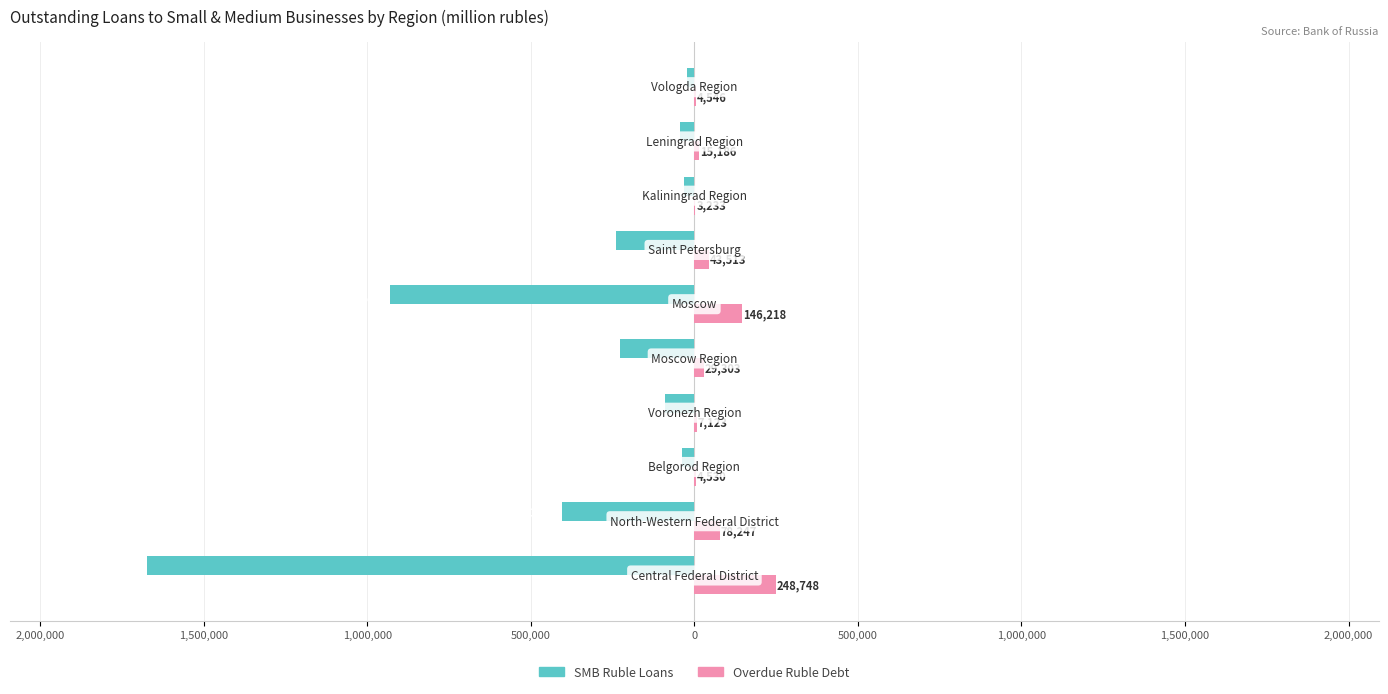

What is the sum of all Overdue Ruble Debt values?

580647